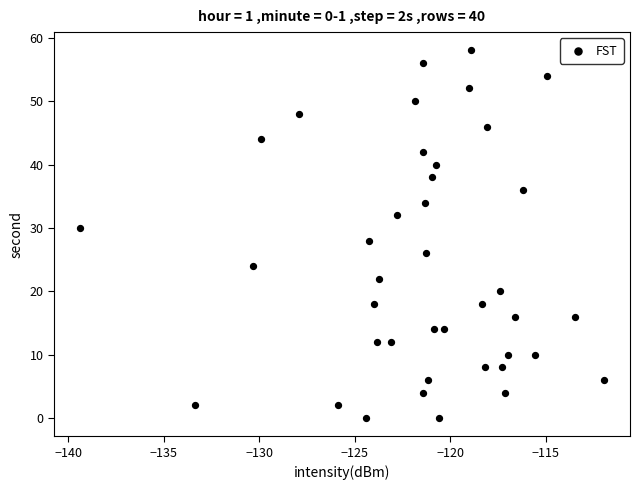

What is the range of Y values (max minus min)?

58